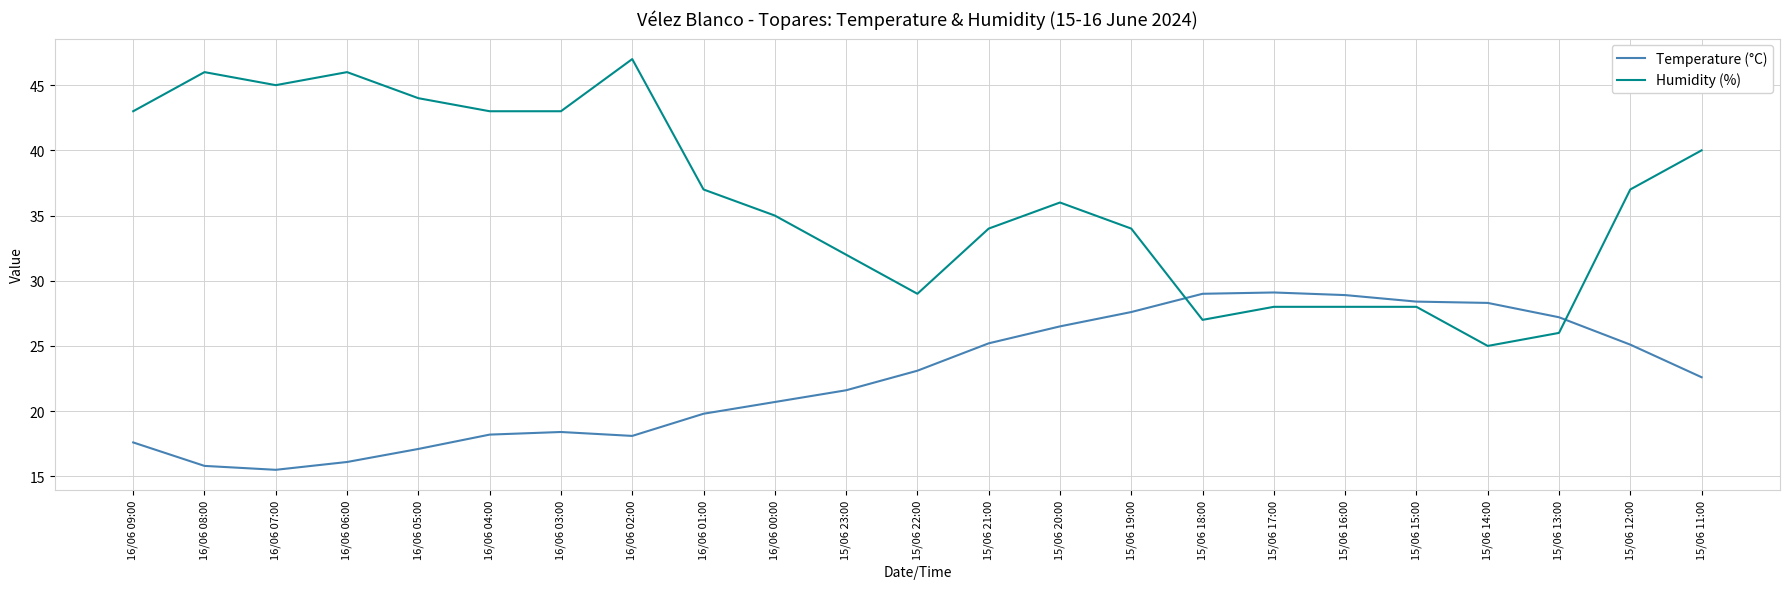

Does the chart display data point markers on the line(s)?

No